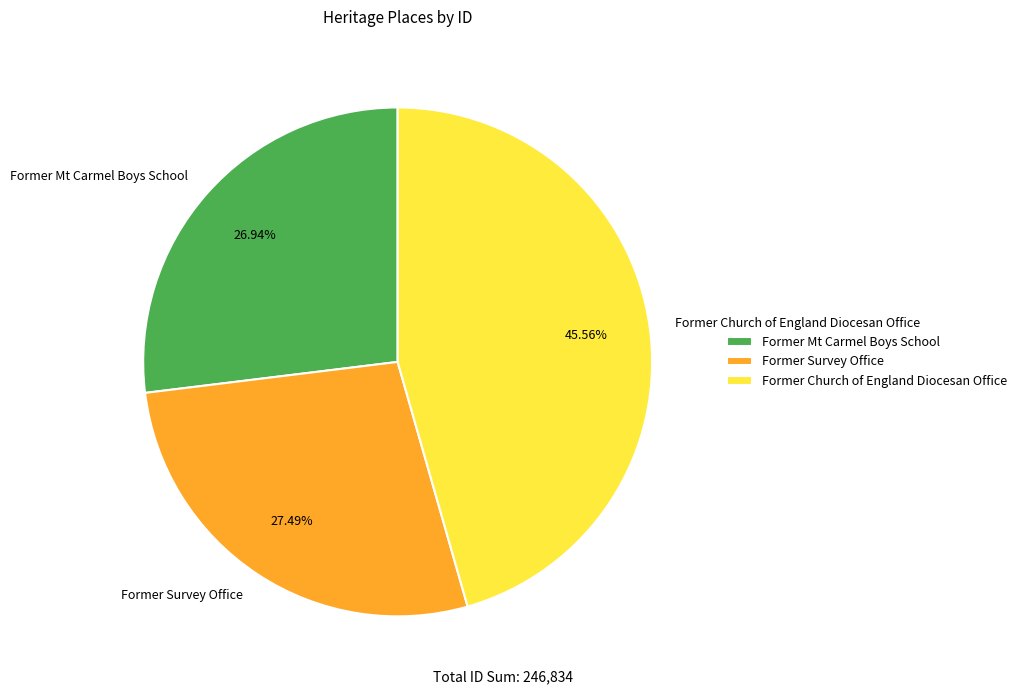

How many segments does this pie chart have?

3